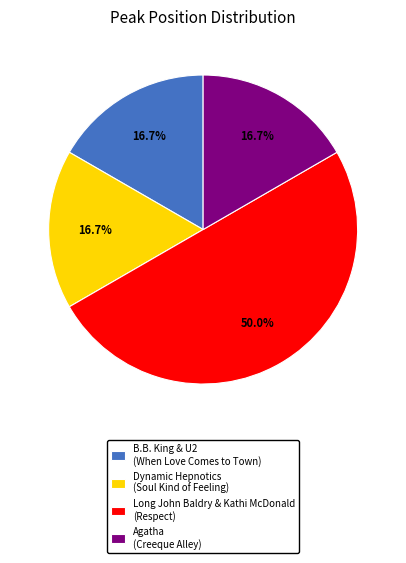

Is Agatha the majority of the pie?

No